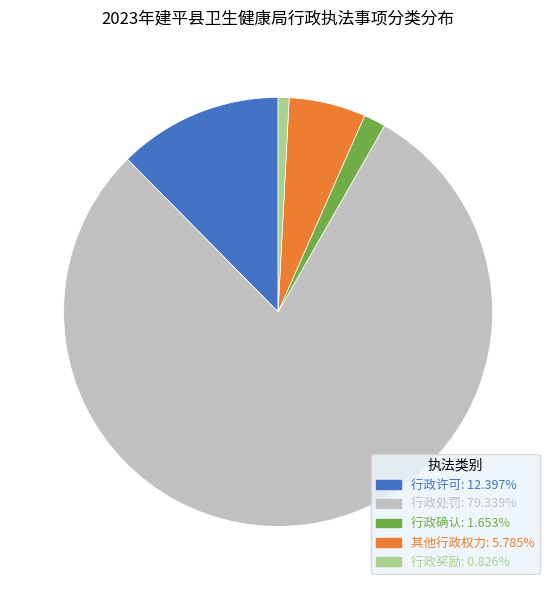

The 行政奖励 slice represents 1% of the pie. True or false?

True